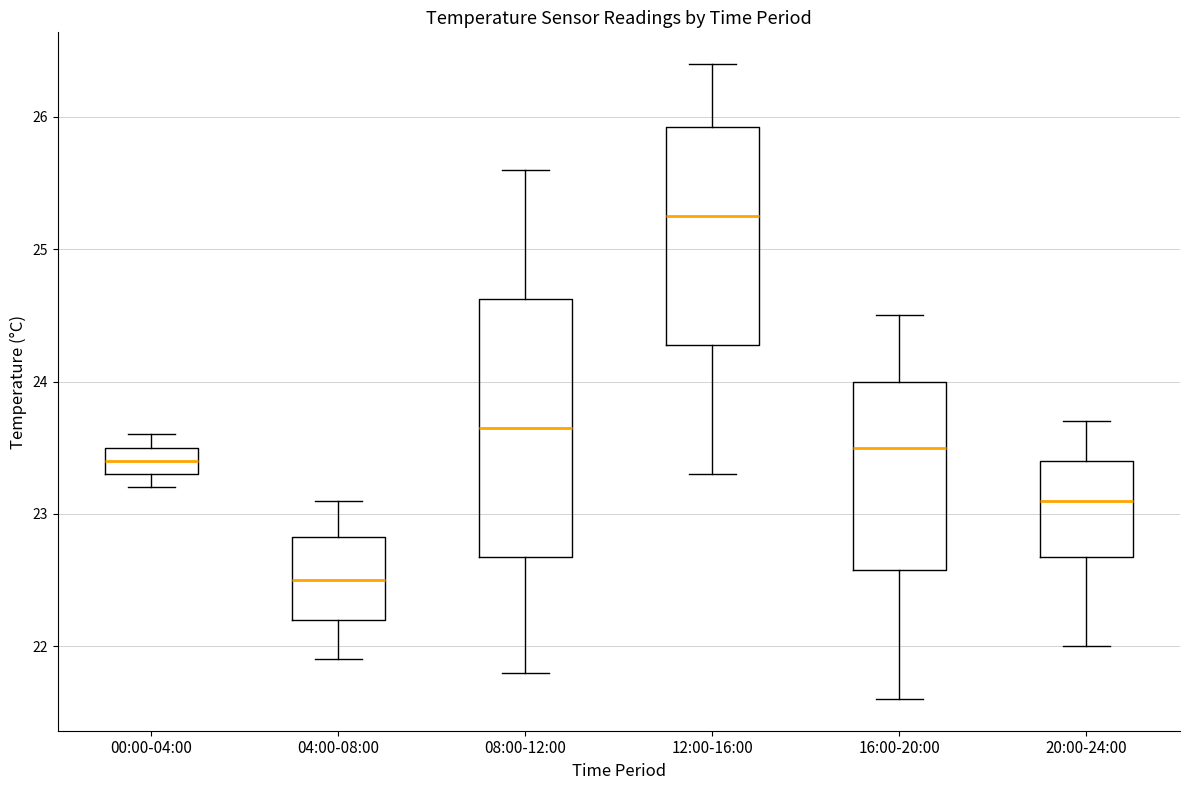

Comparing the boxes themselves (not the whiskers), which one is the tallest?

08:00-12:00